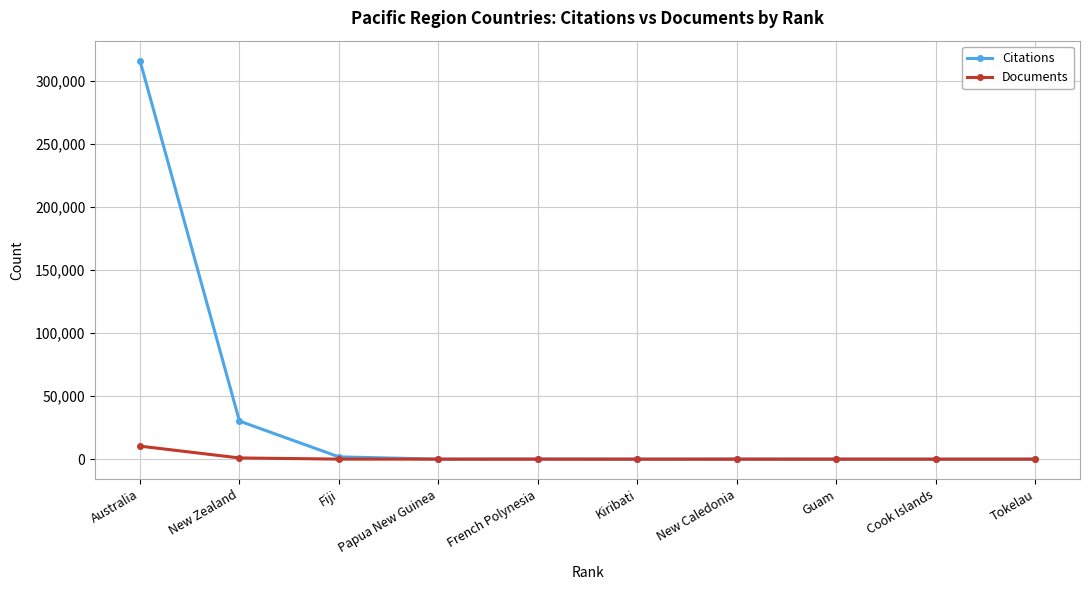

Which series changed the most between New Zealand and Tokelau?

Citations